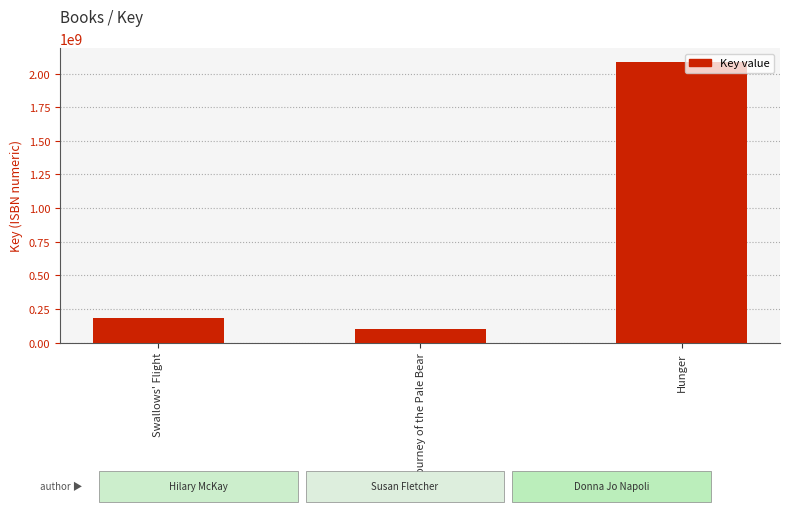

What value does the data have at Swallows' Flight, to the nearest 50?

182476800